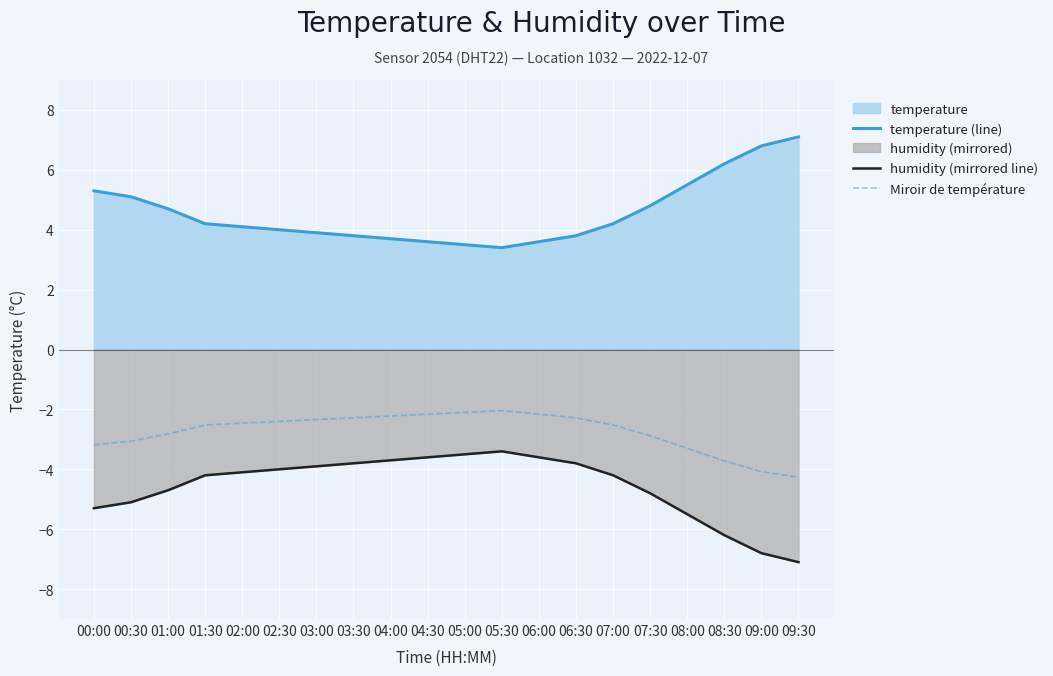

What is the highest value of the temperature (line) series?

7.1